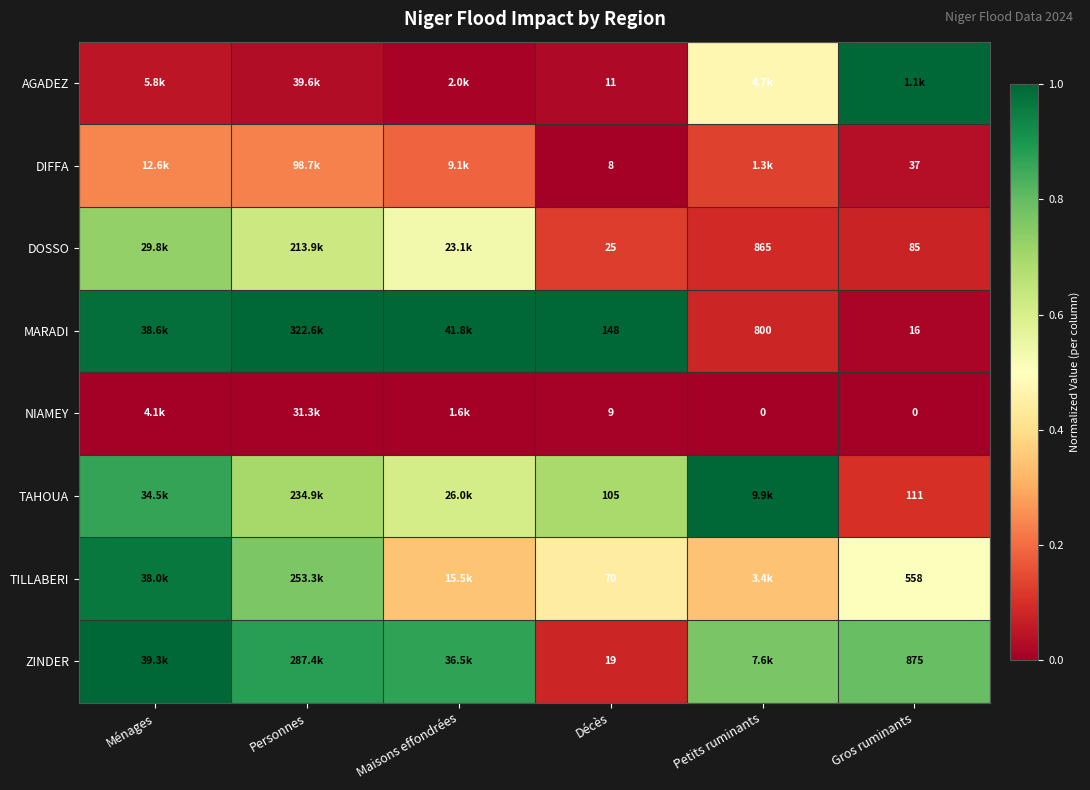

True or false: TAHOUA has a value of 0.9 at Ménages.

True